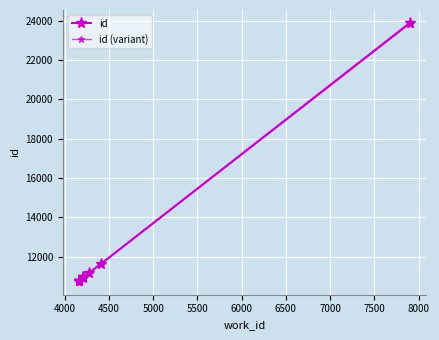

Which series has the widest spread of values?

id